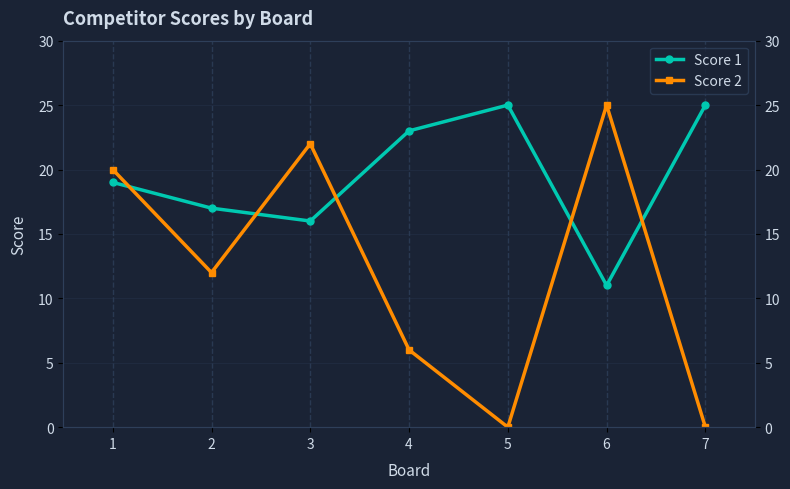

Reading right to left, transcribe all the data shown in this chart.

Score 1: 25	11	25	23	16	17	19
Score 2: 0	25	0	6	22	12	20